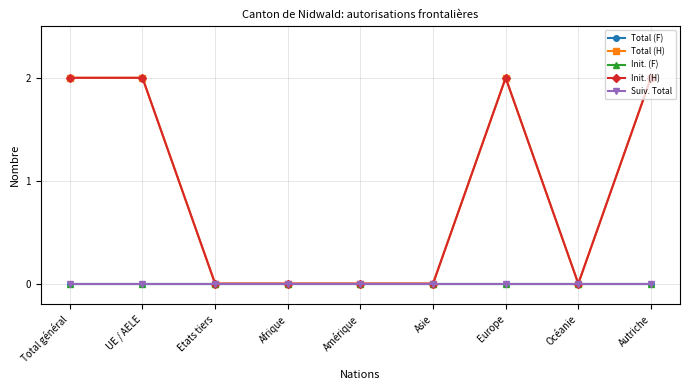

True or false: Init. (H) and Total (H) intersect in this chart.

False